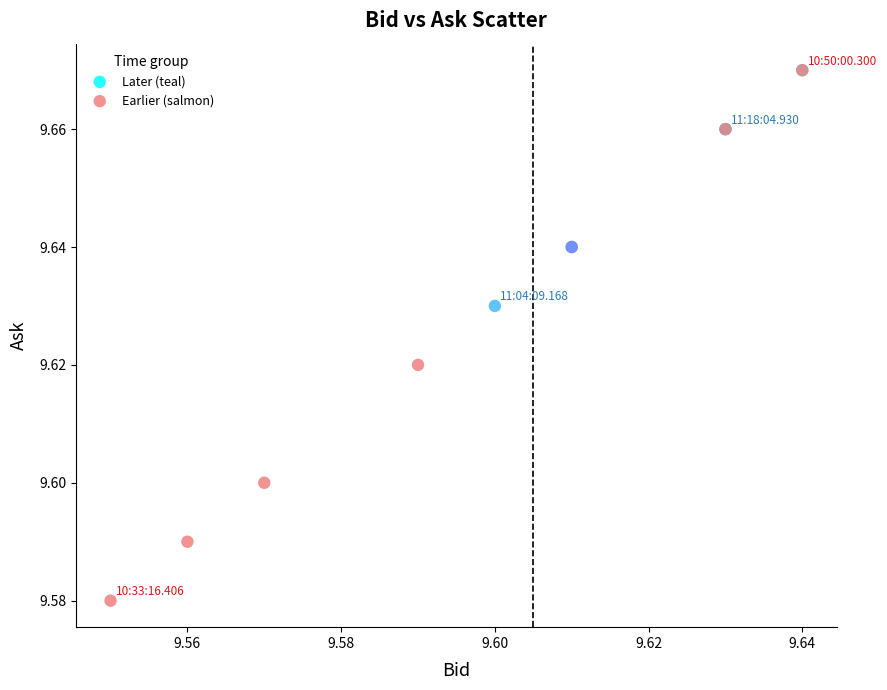

Which series contains the lowest Y value?

Earlier (salmon)